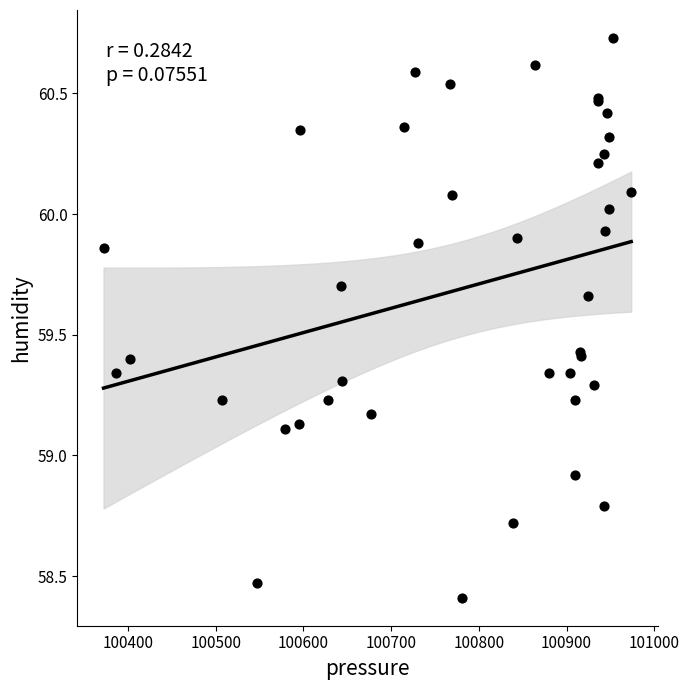

What Y value in the scatter plot is closest to 59?

58.9